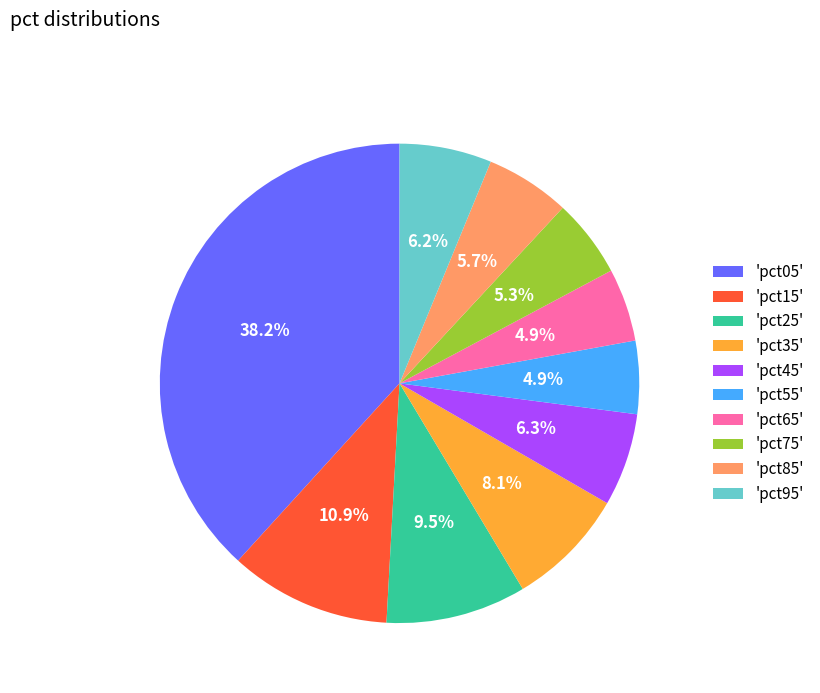

Which has a higher value, 'pct35' or 'pct75'?

'pct35'